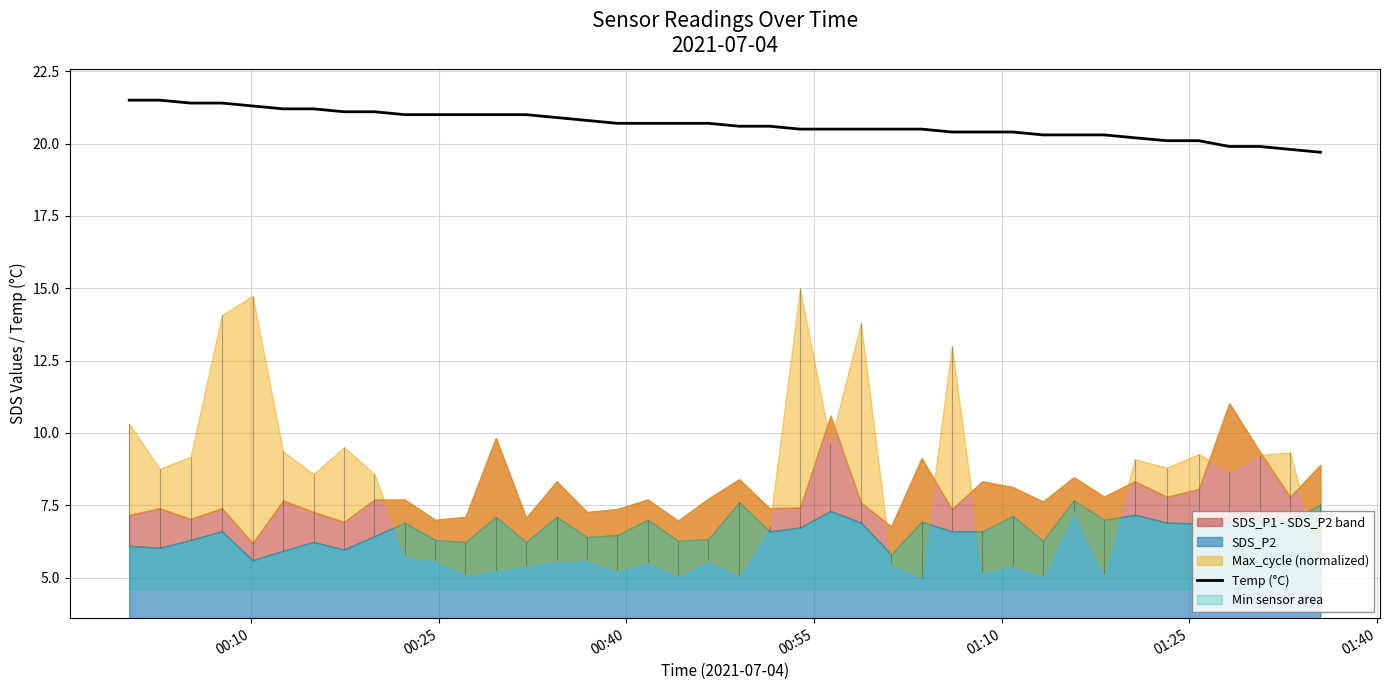

What is the maximum value for Temp (°C)?

21.5